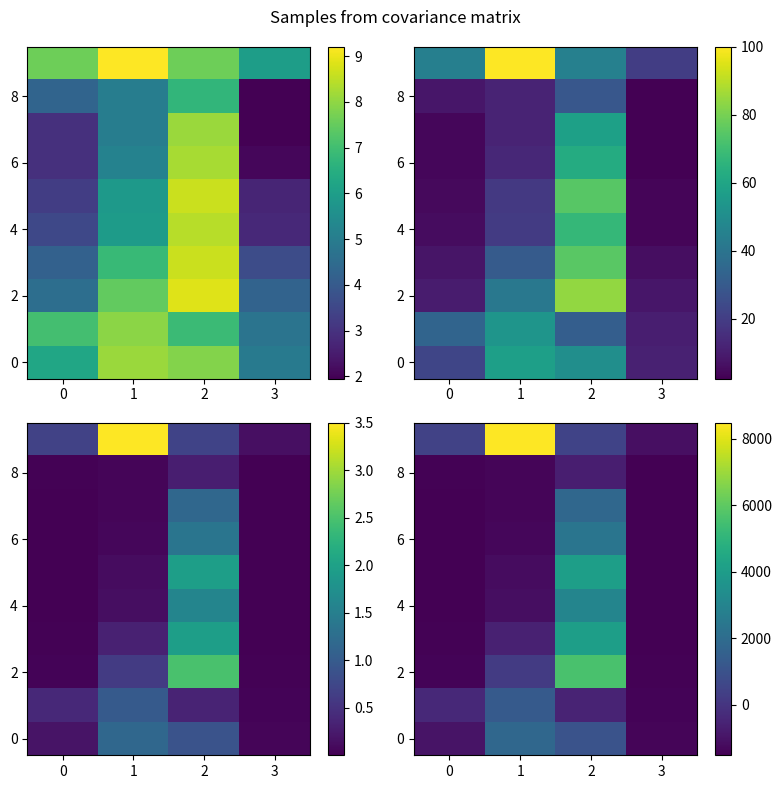

The row_4 series shows -1728.3 at 0. True or false?

False